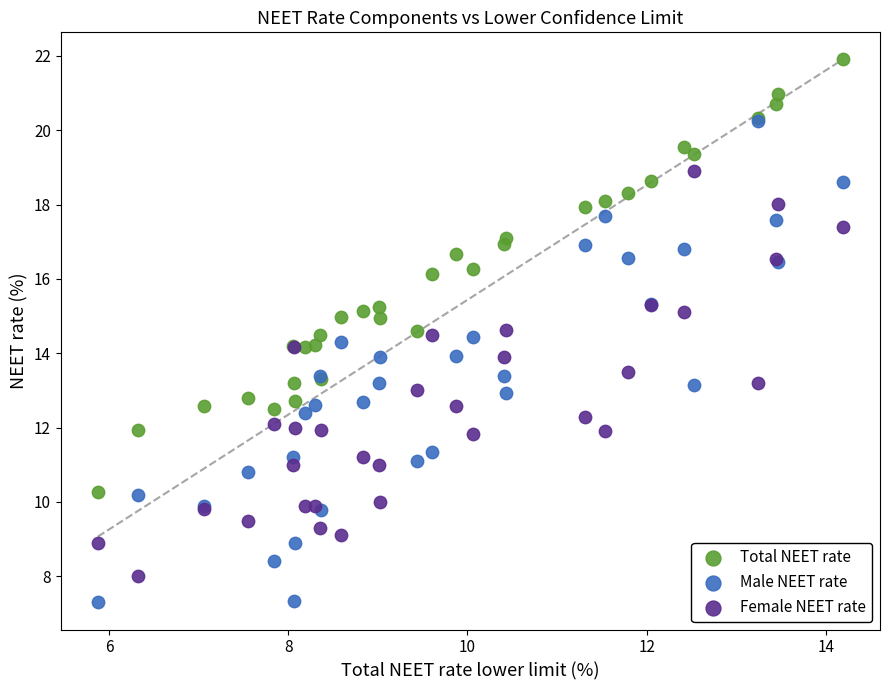

Which series has the widest spread of Y values?

Male NEET rate